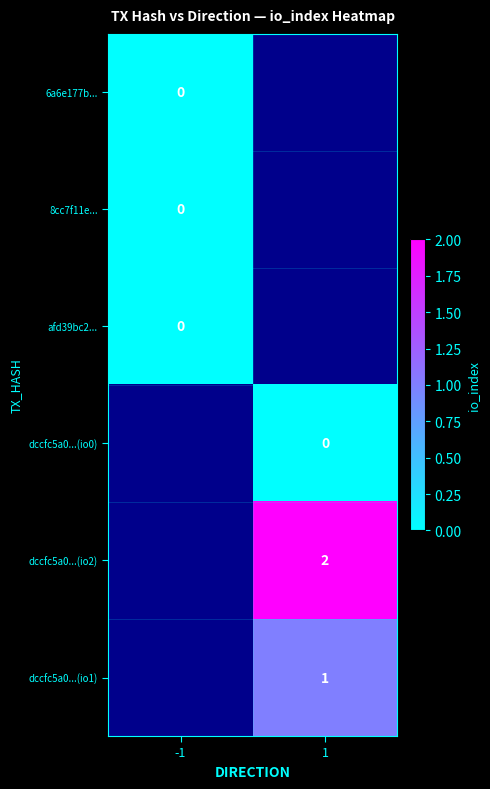

How many series are shown in this chart?

6